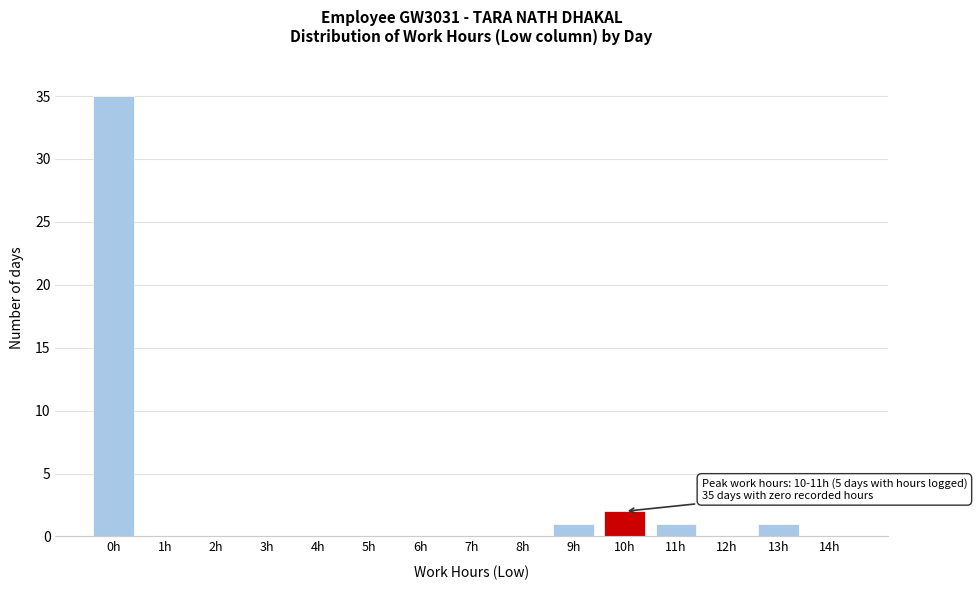

Reading left to right, list all the values displayed in this chart.

0h=35	1h=0	2h=0	3h=0	4h=0	5h=0	6h=0	7h=0	8h=0	9h=1	10h=2	11h=1	12h=0	13h=1	14h=0